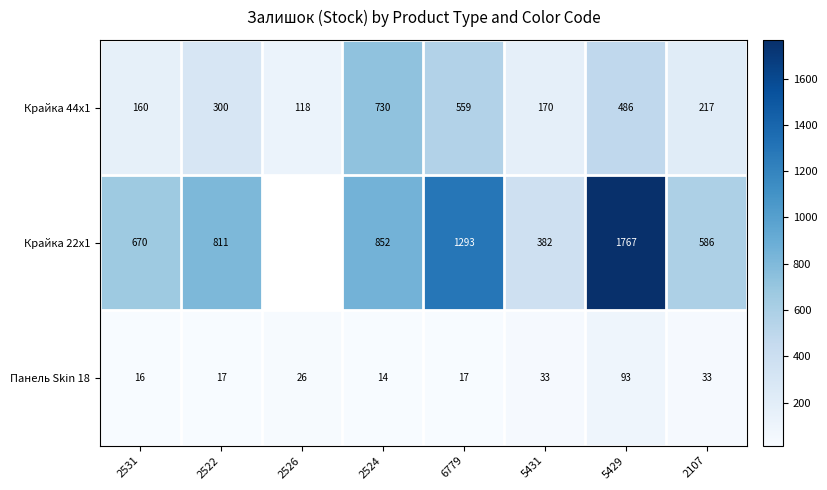

How many values in the Крайка 44x1 series are below 300?

4